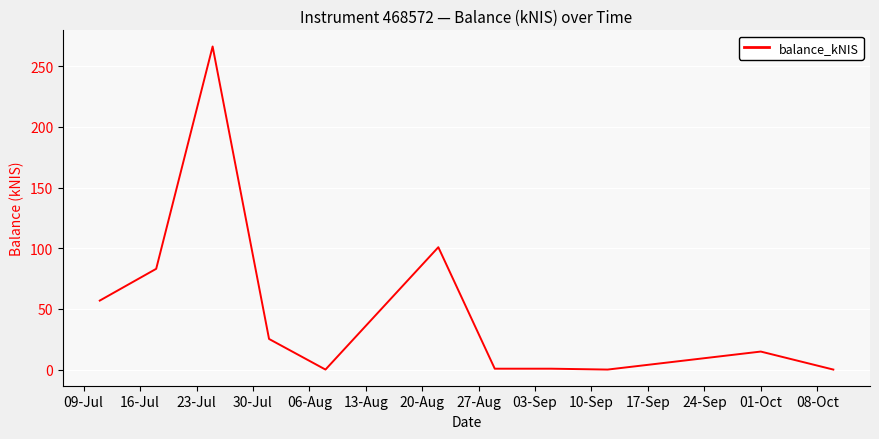

What is the sum of all values?

548.5